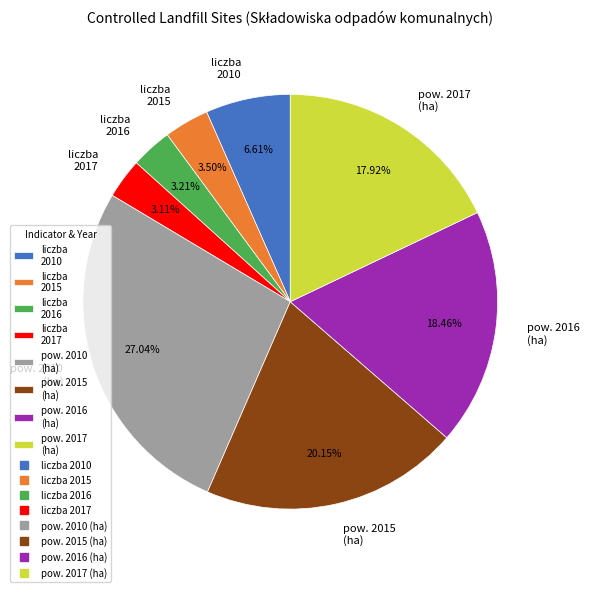

Combined, do liczba 2016 and liczba 2010 account for over 50%?

No